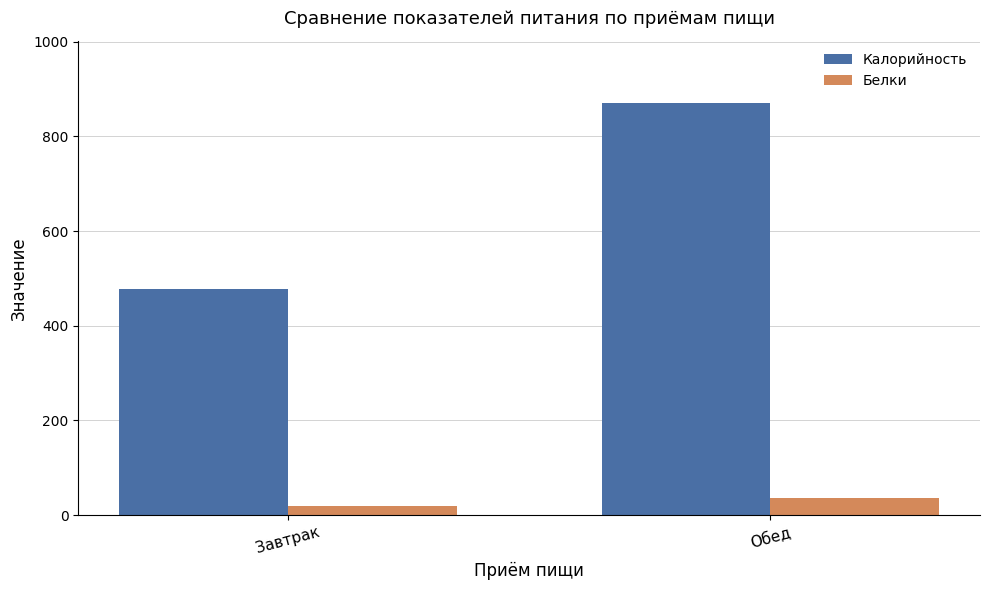

How many data points in Калорийность are less than 871?

1